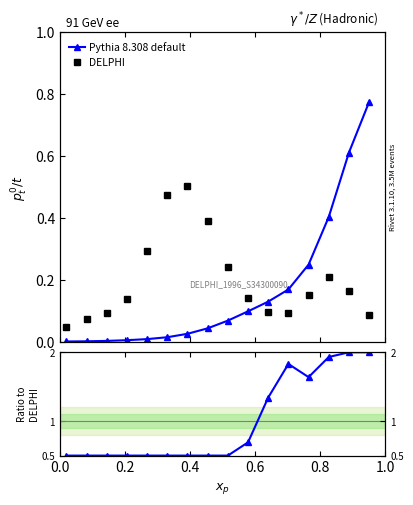

Is the value of Pythia 8.308 default at 0.6 greater than the value of DELPHI at 9?

Yes